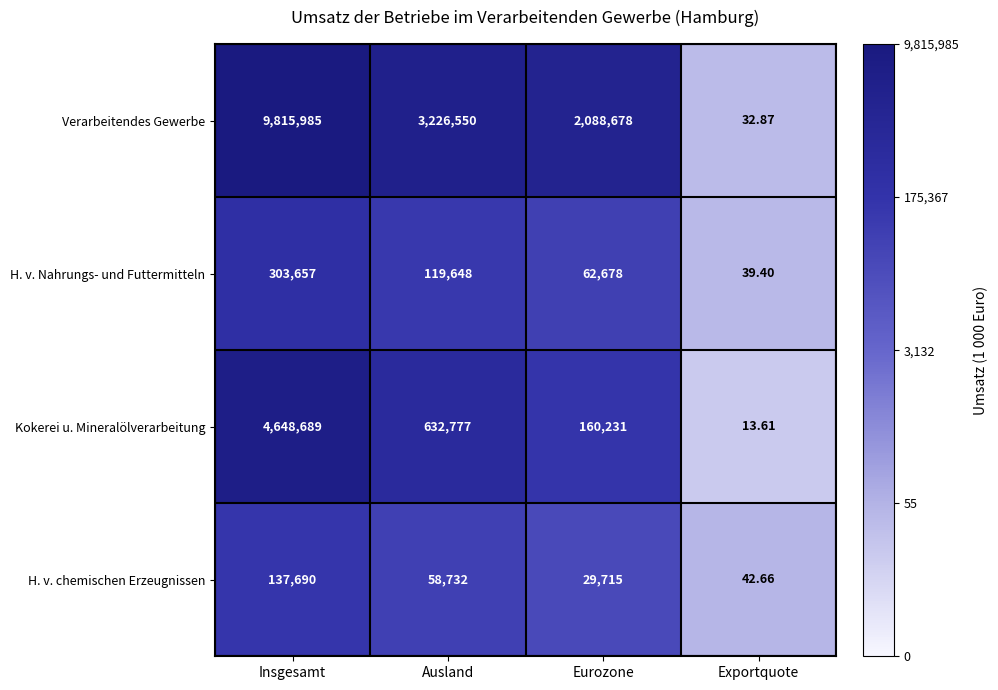

Is the value of H. v. Nahrungs- und Futtermitteln at Ausland greater than the value of H. v. chemischen Erzeugnissen at Exportquote?

Yes